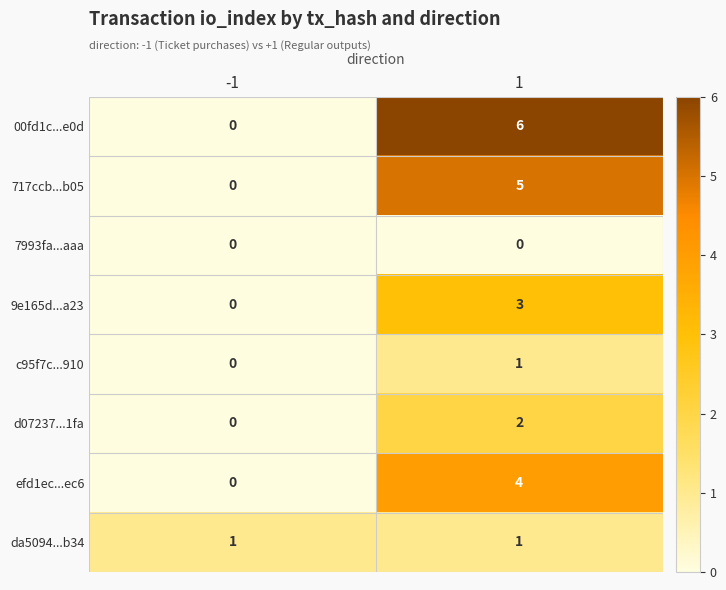

True or false: efd1ec...ec6 has a value of 6 at 1.

False